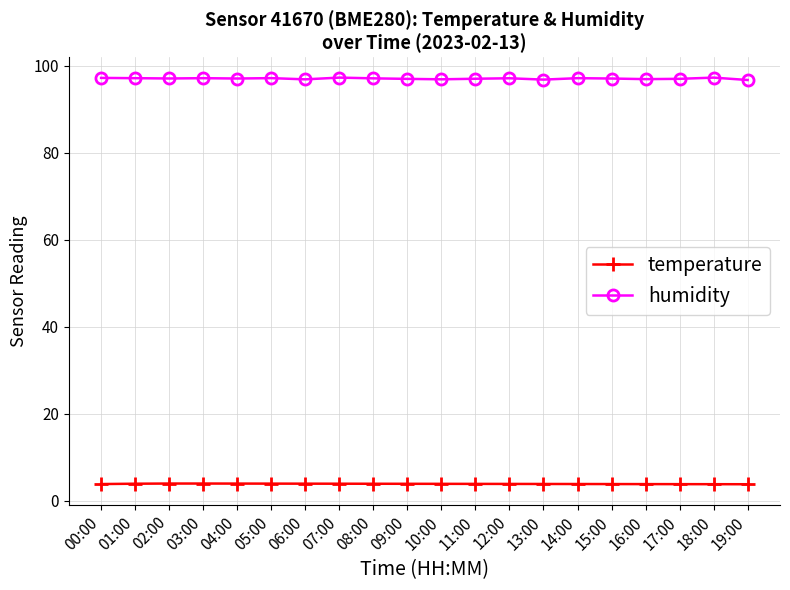

What is the minimum value shown in the chart?

3.8